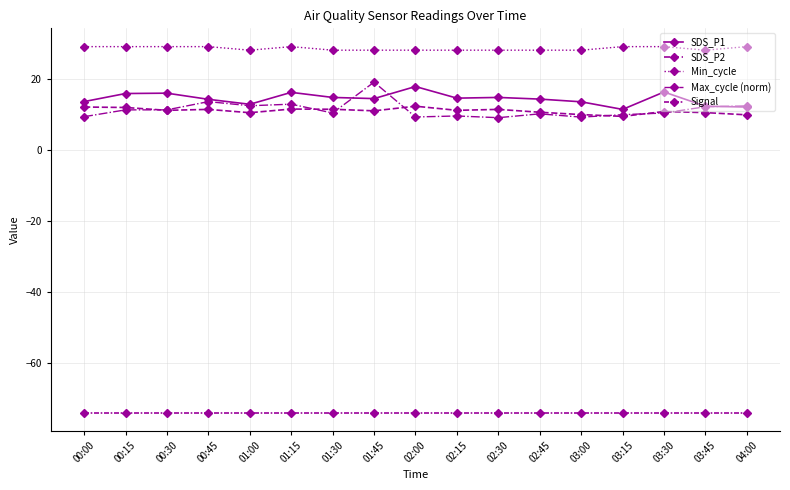

The SDS_P2 series shows 2.3 at 04:00. True or false?

False